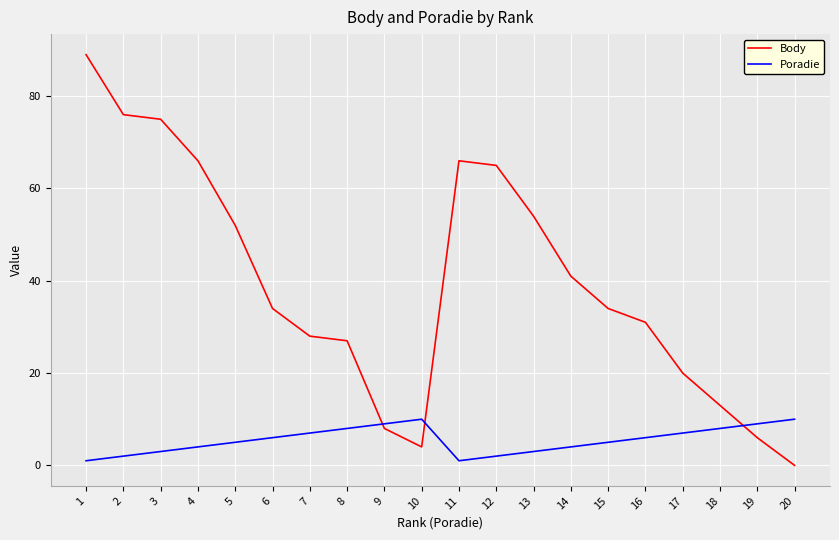

How many intersections are there between Poradie and Body?

3